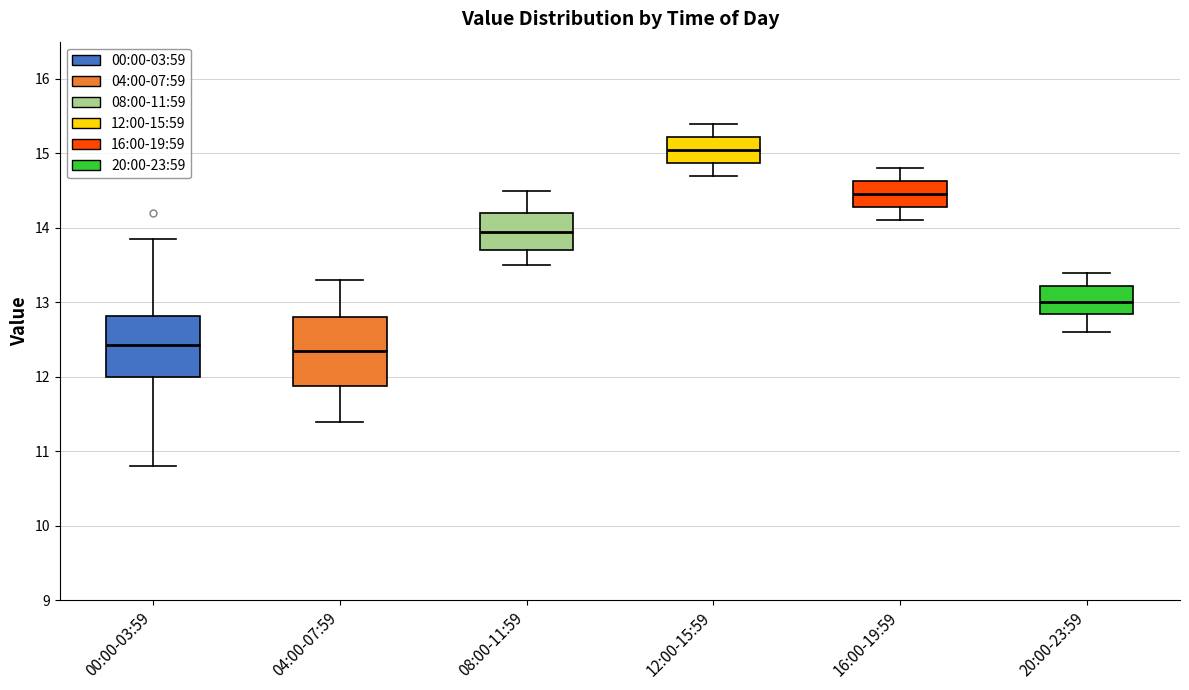

Where does the upper whisker of the box for 16:00-19:59 end on the y-axis? The values are not printed on the chart, so give them approximately, as read against the axis.

14.8